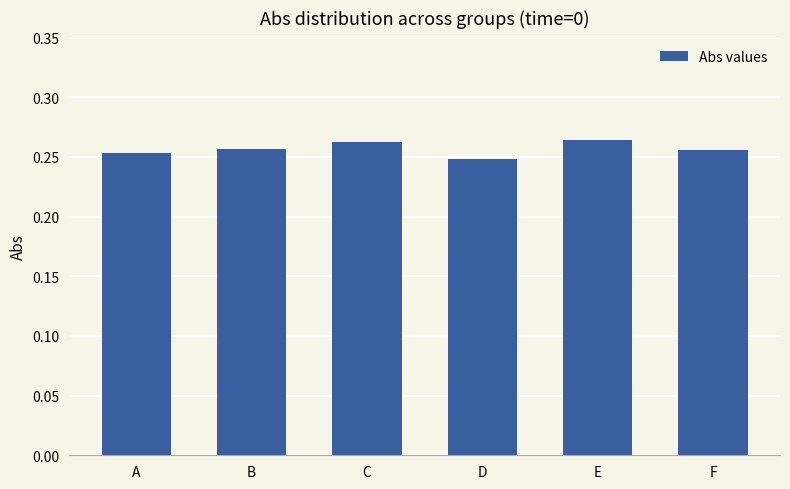

True or false: the data shows 0.1 at F.

False